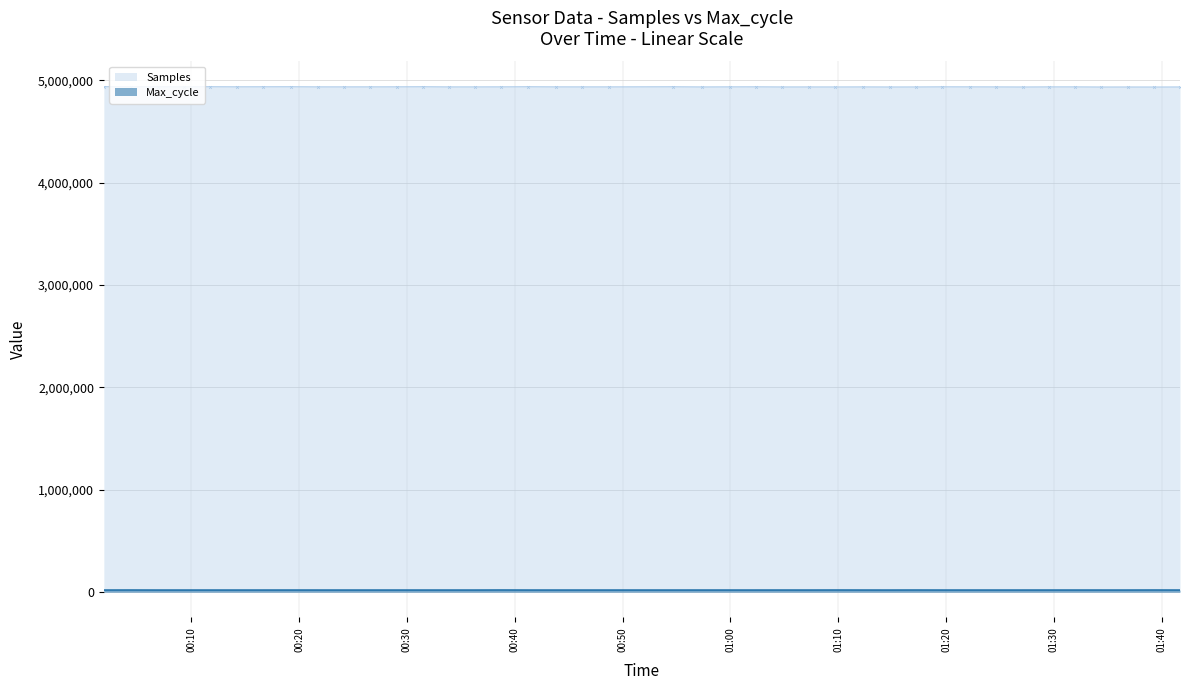

What position from the right is 2022/05/22 00:57:24?

19